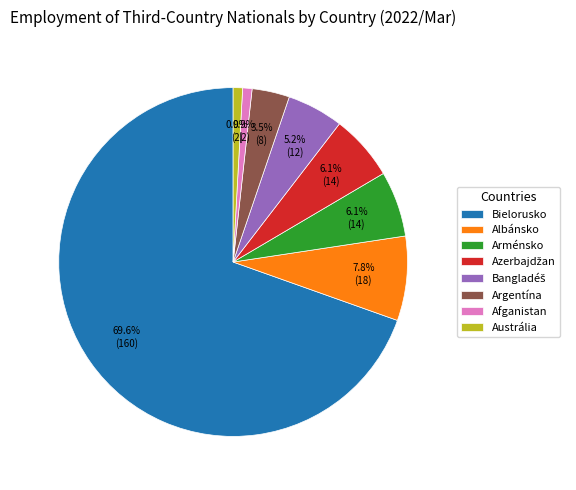

How many segments does this pie chart have?

8